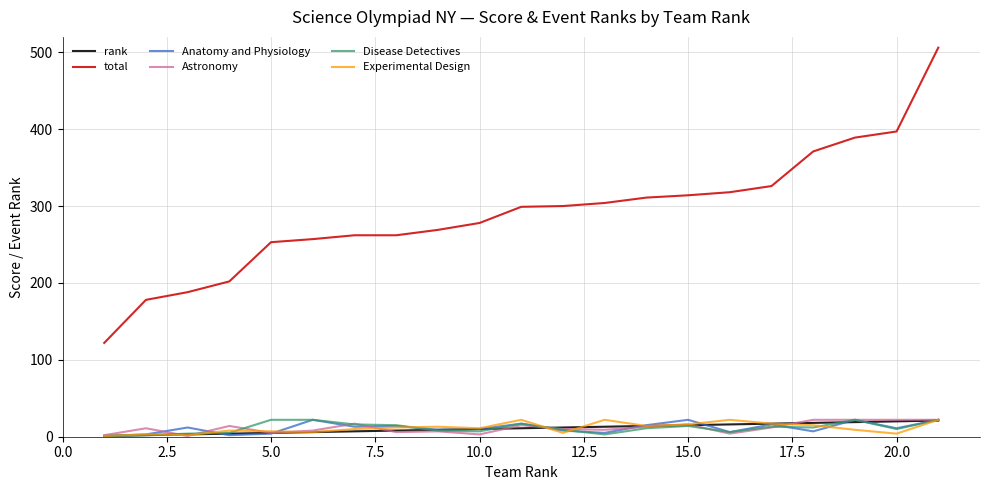

True or false: Astronomy has more than 0 interior local peaks.

True